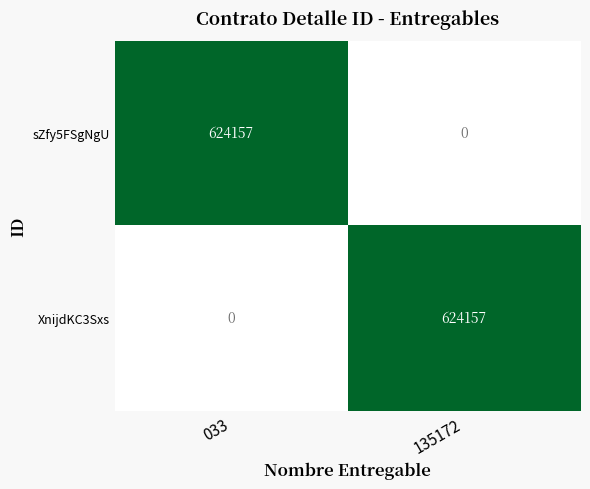

What is the spread (max minus min) of values at 033?

624157